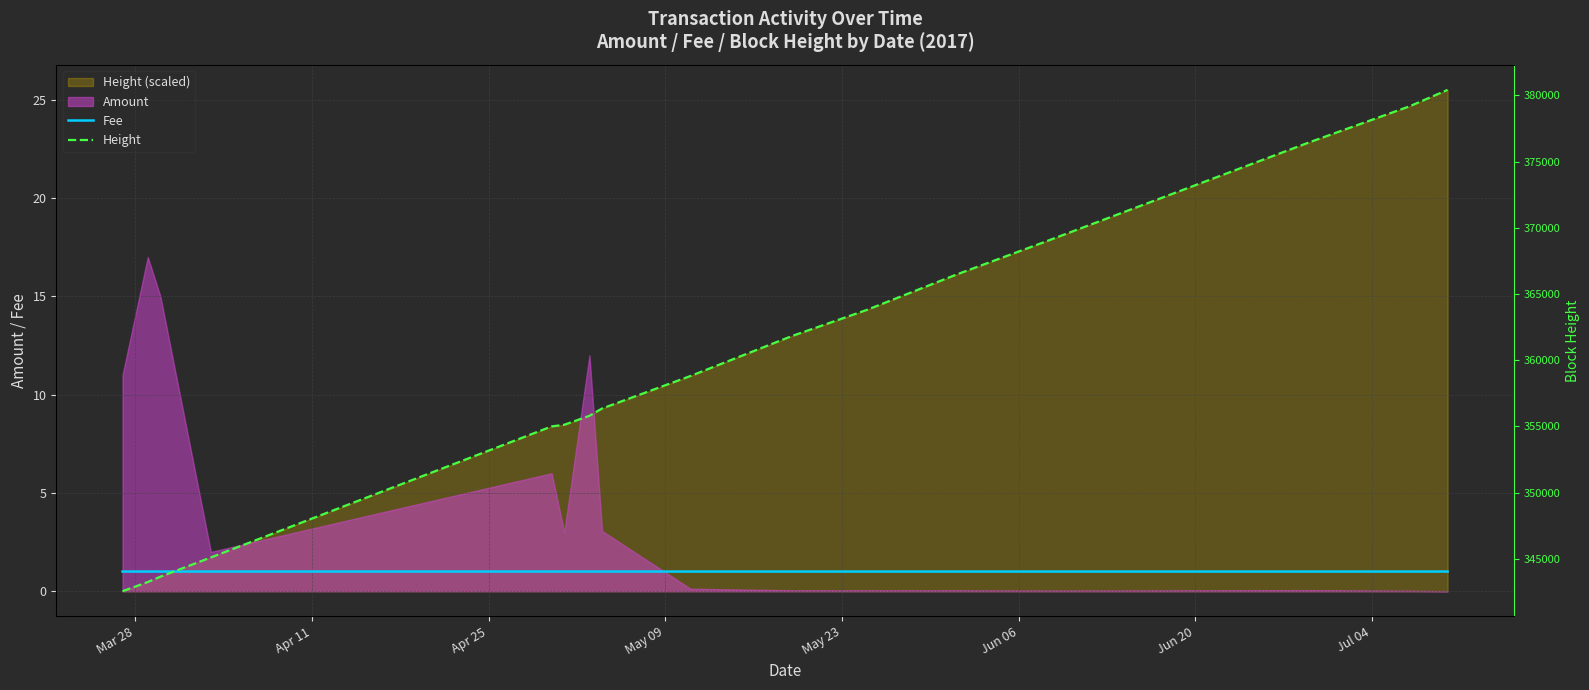

Does the chart display data point markers on the line(s)?

No